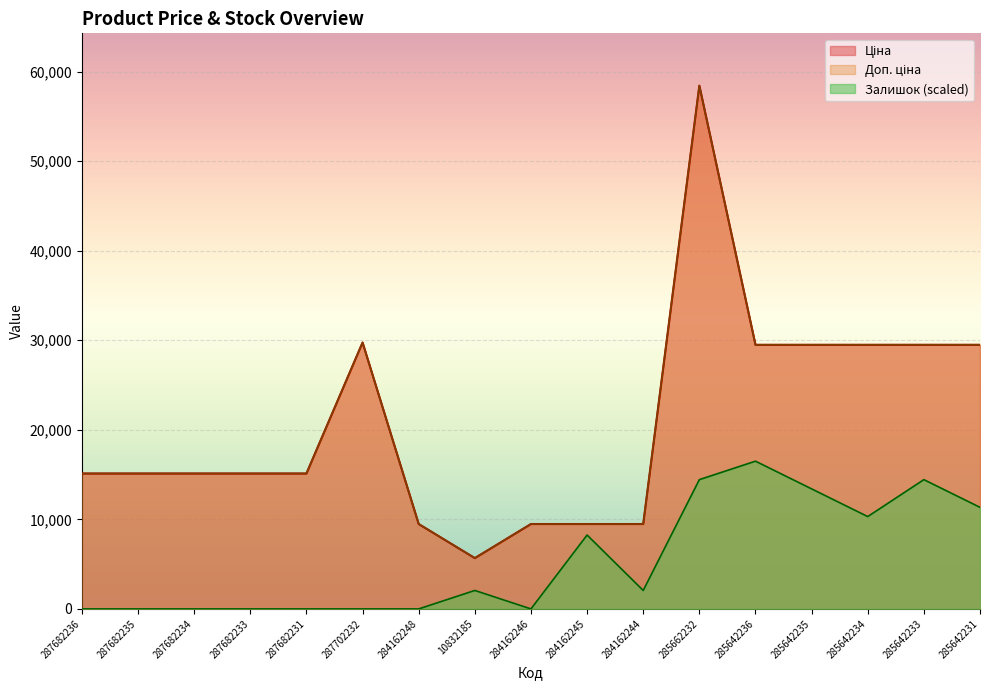

Which series has the largest range (max minus min)?

Ціна